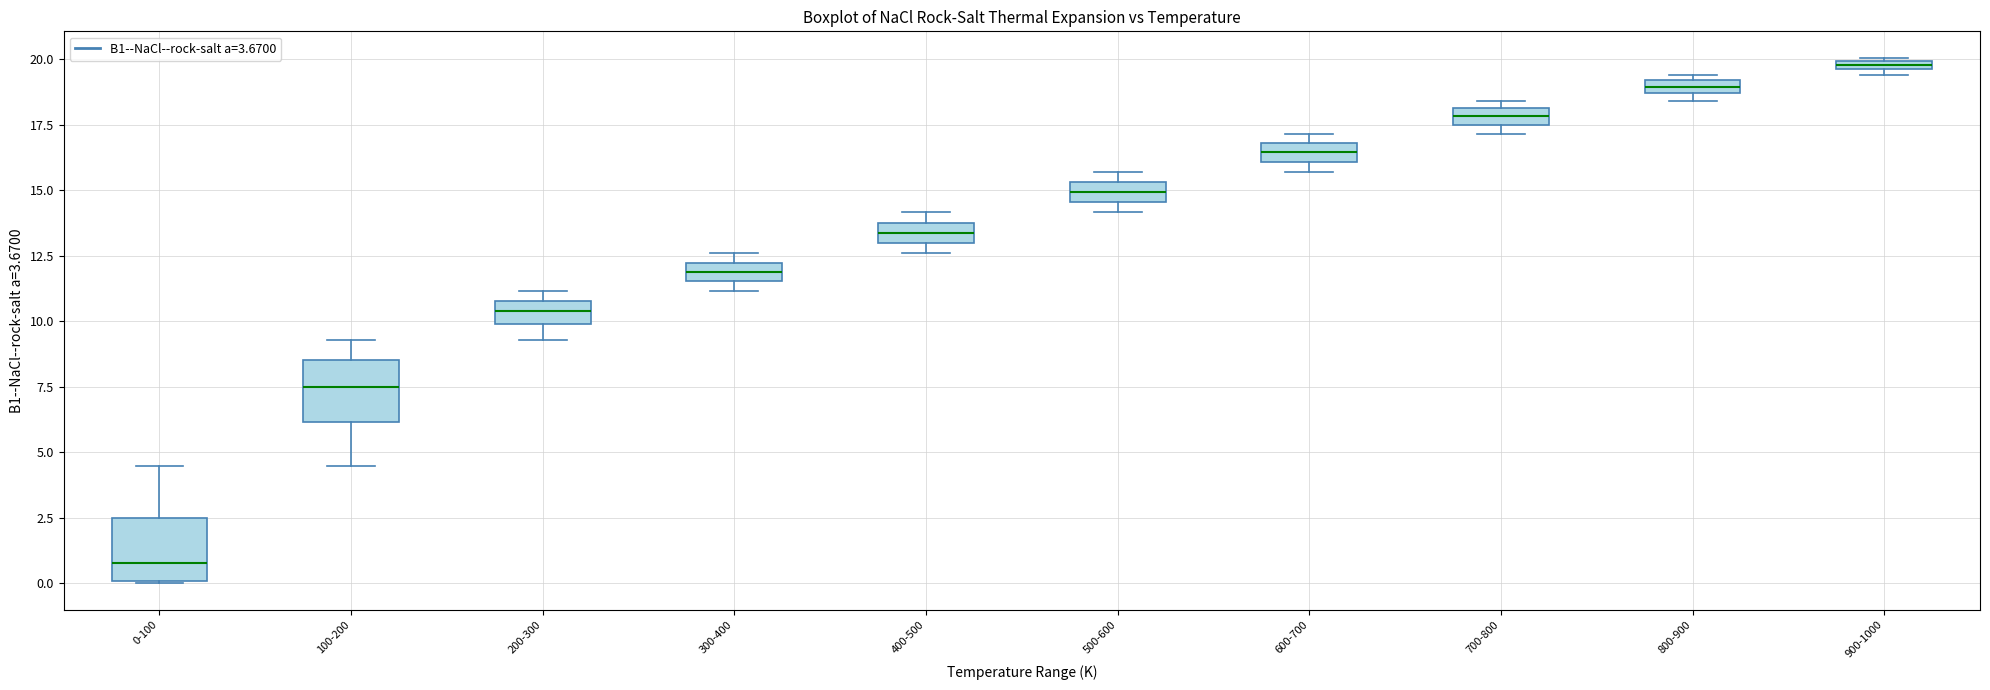

Where does the median line of the box for 100-200 sit on the y-axis? The values are not printed on the chart, so give them approximately, as read against the axis.

7.5